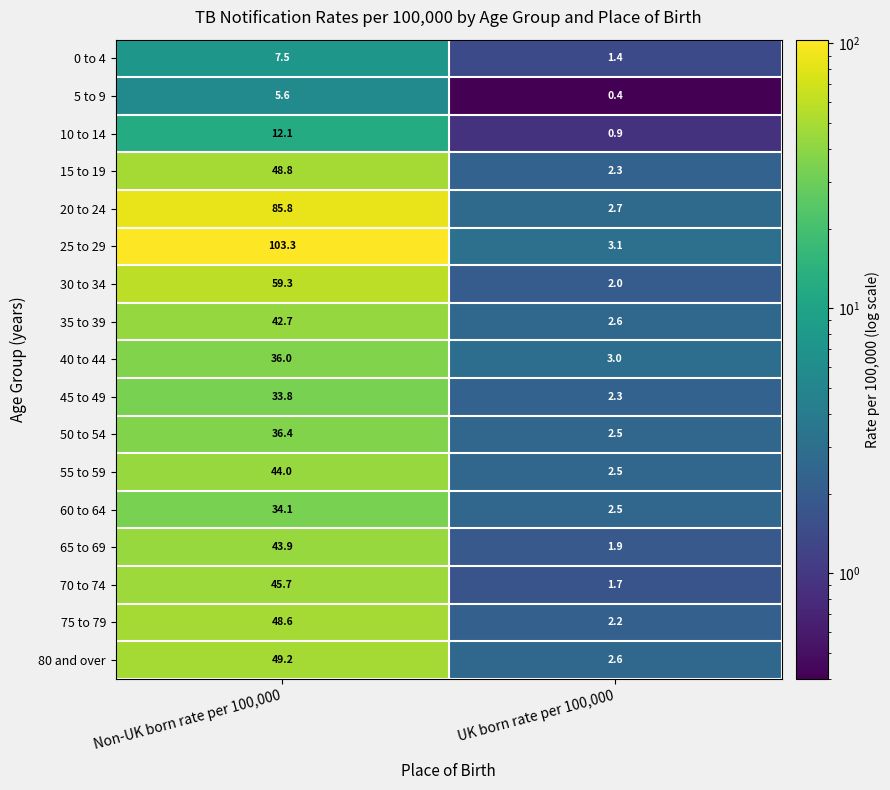

Is it true that 5 to 9 equals 8.2 at Non-UK born rate per 100,000?

False